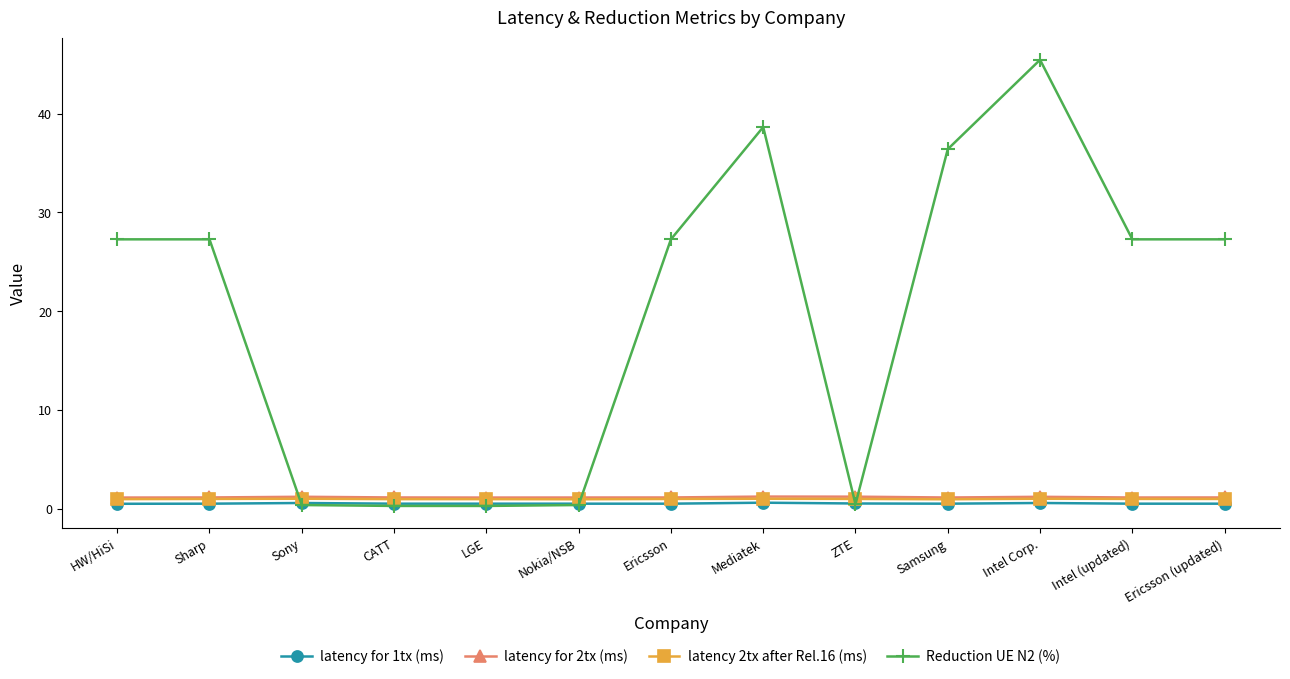

What is the difference between the highest and lowest values at Sharp?

26.8